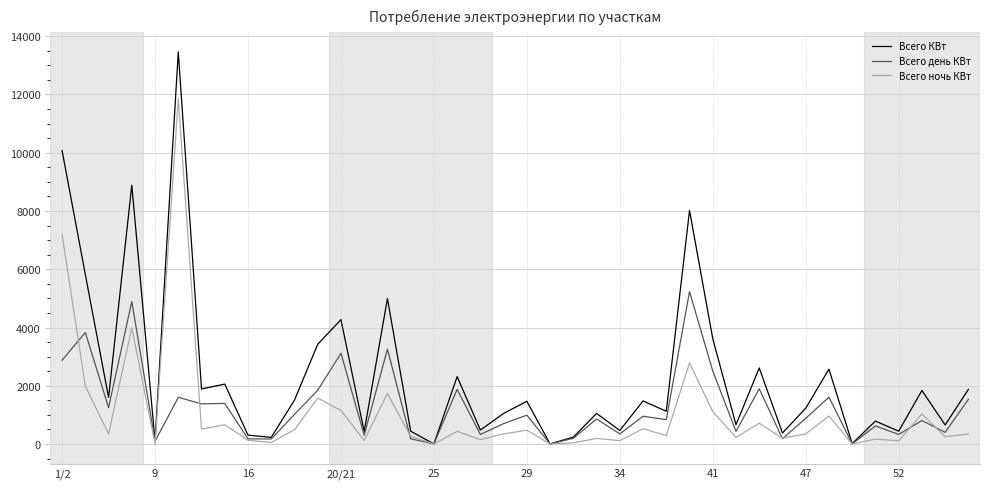

What is the difference between the maximum and minimum values in the Всего ночь КВт series?

11858.0